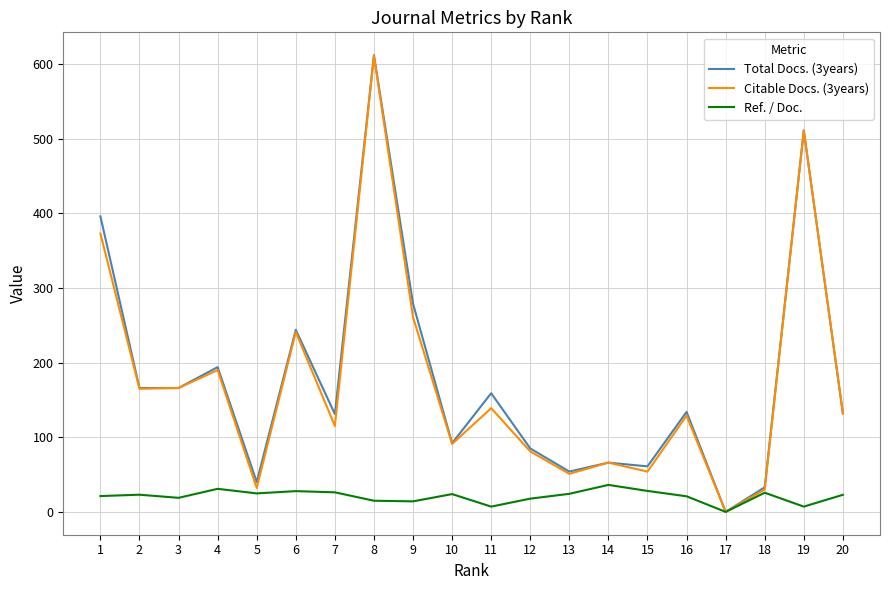

What is the total value across all series at 15?

143.1